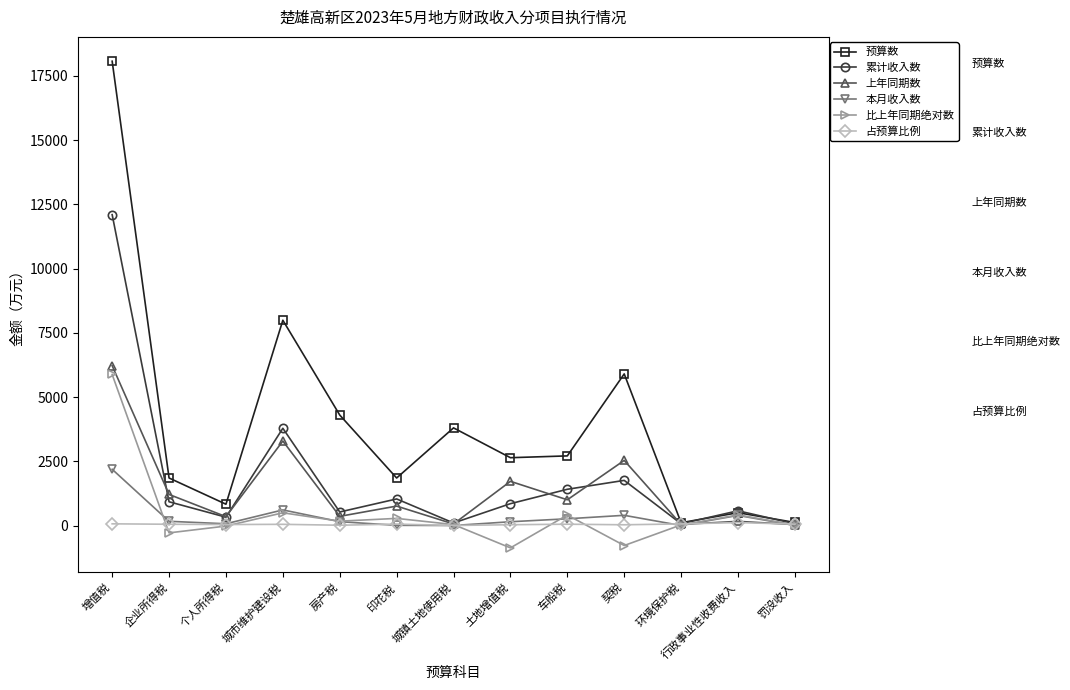

What is the label of the 1st point from the left?

增值税